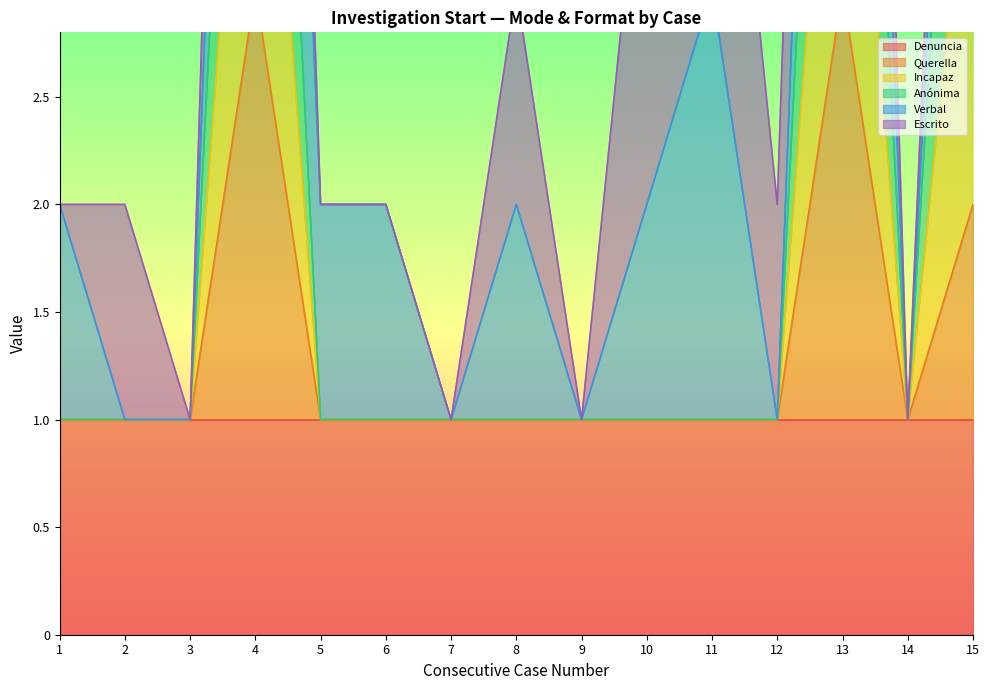

What is the average value of the Anónima series?

2